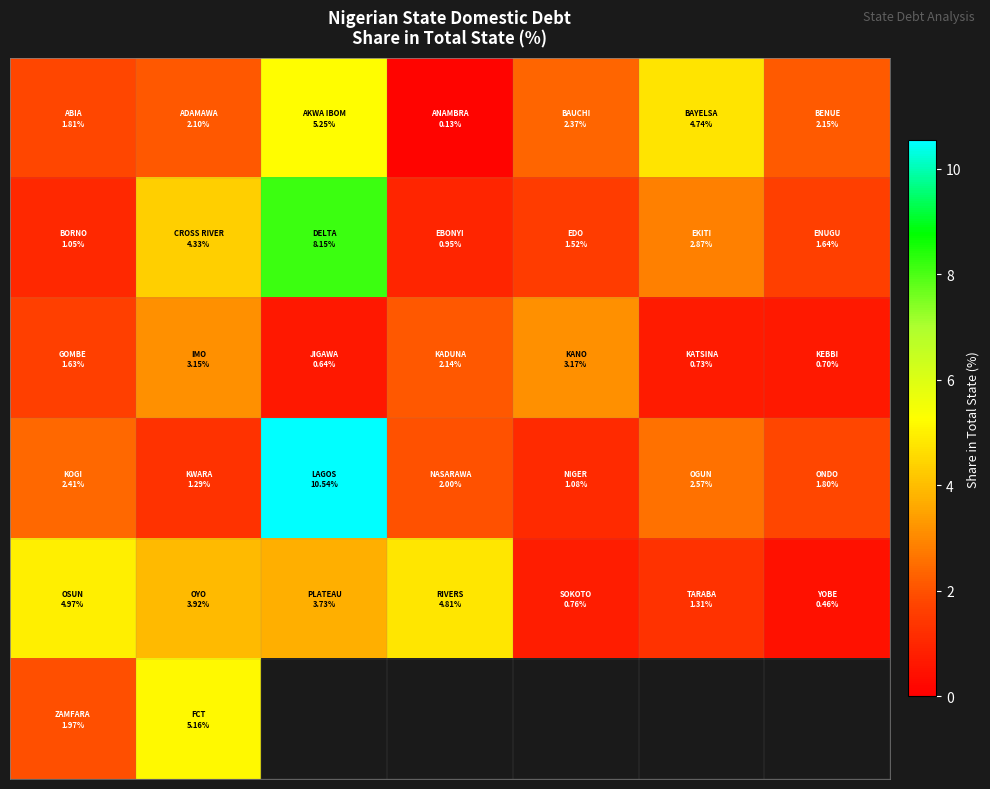

How many categories are shown in the chart?

7